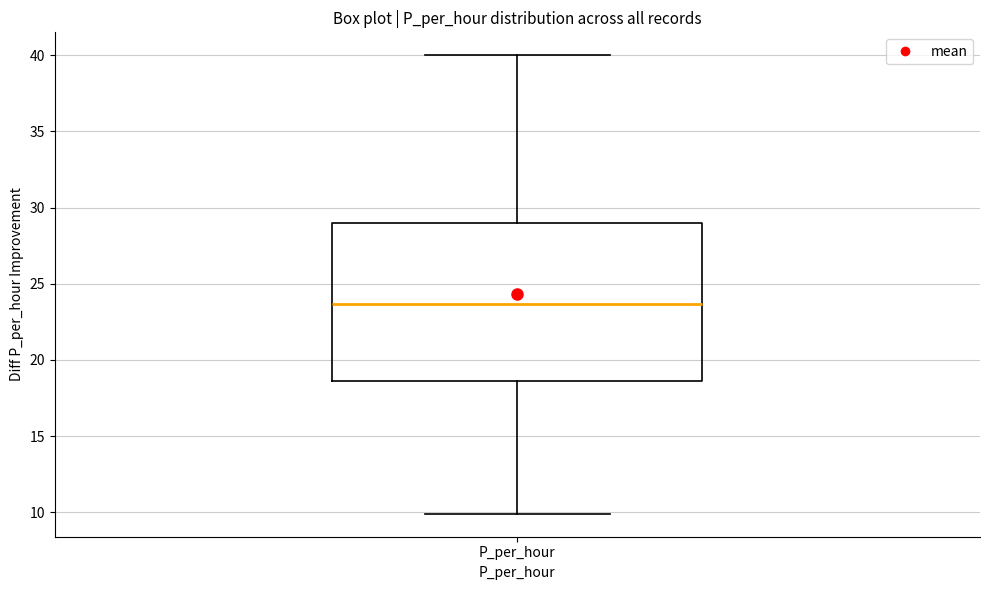

Transcribe this box plot: give where the median line is, the range the box spans, and where the two whiskers end, as read against the y-axis. The values are not printed on the chart, so give them approximately, as read against the axis.

median 23.5, box 18.5 to 29.0, whiskers 10.0 to 40.0